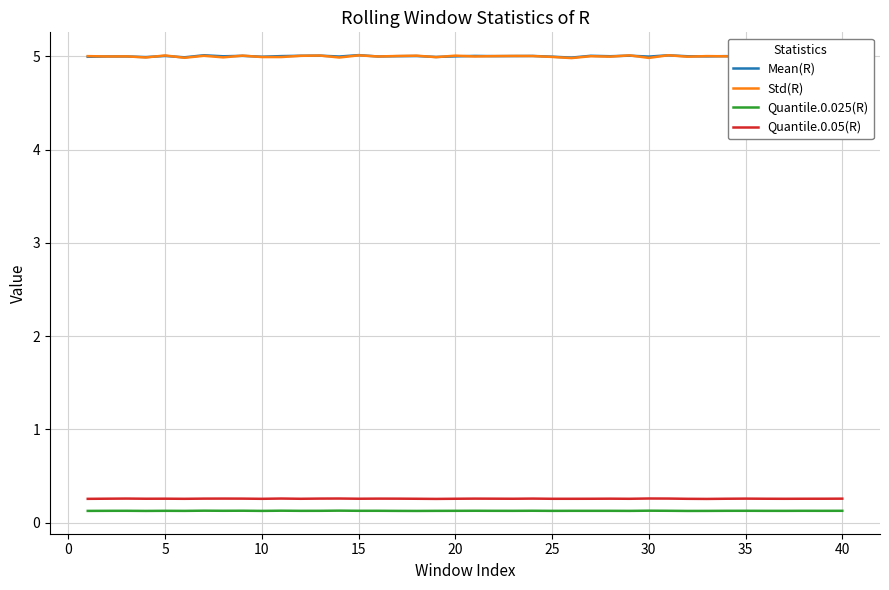

Which series has the largest range (max minus min)?

Std(R)